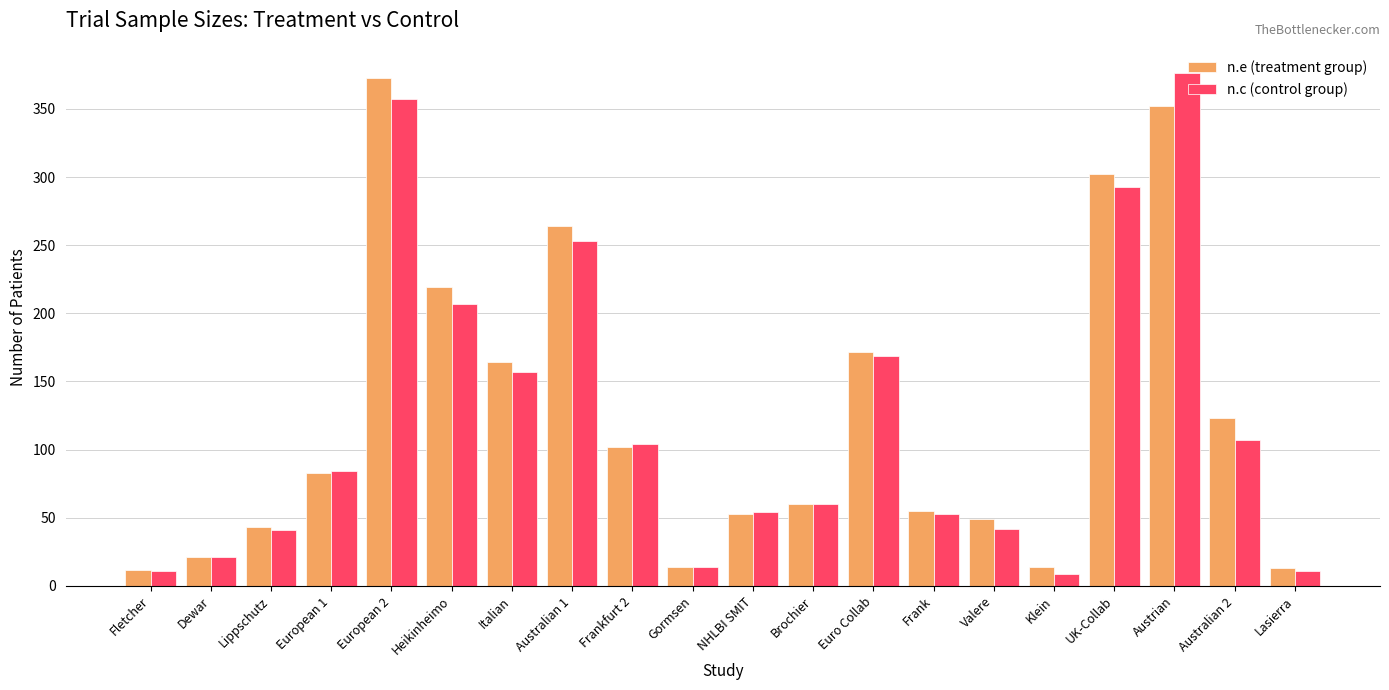

At how many categories does at least one series exceed 130?

7